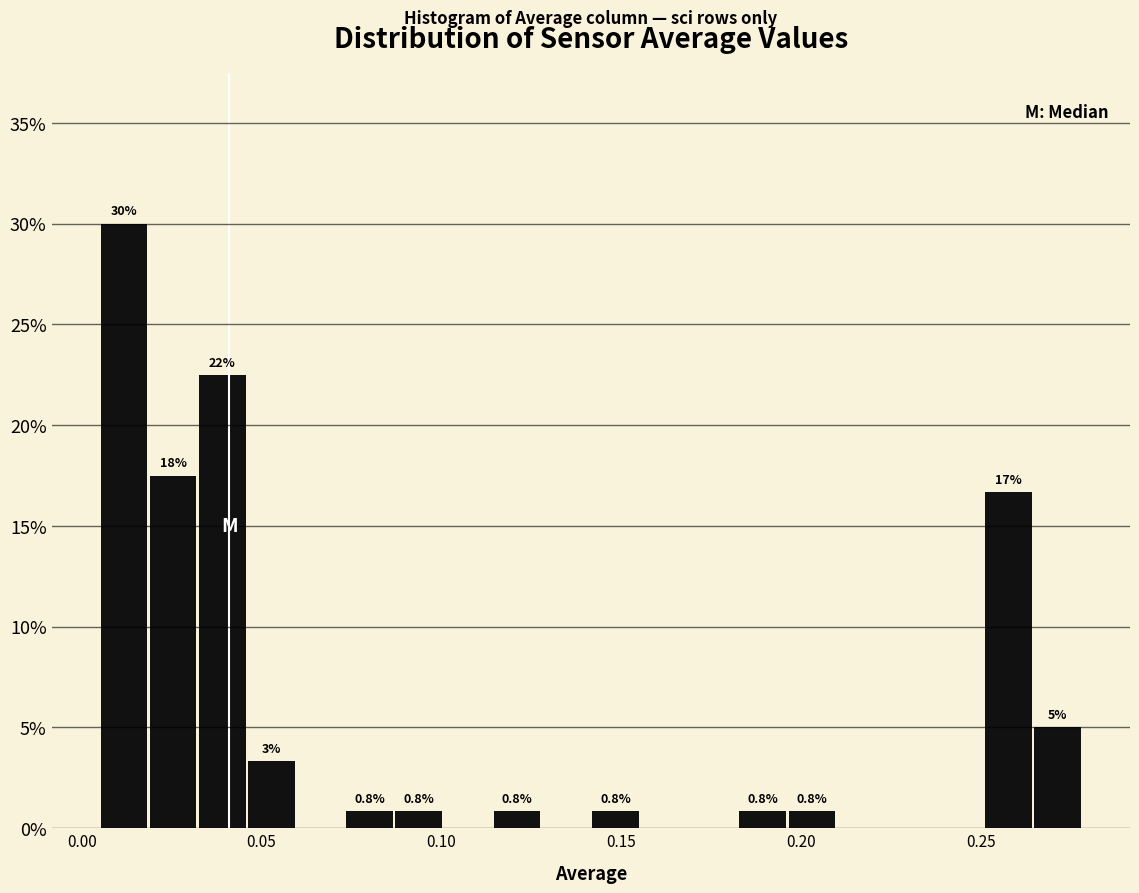

Read against the x-axis, roughly where is the centre of the tallest bar?

0.010